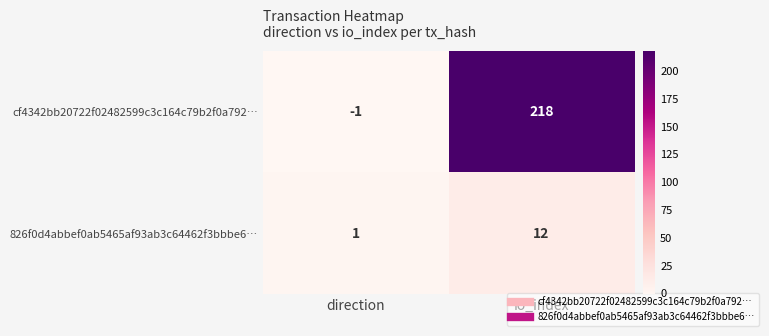

What is the difference between the cf4342bb20722f02482599c3c164c79b2f0a792… values at io_index and direction?

219